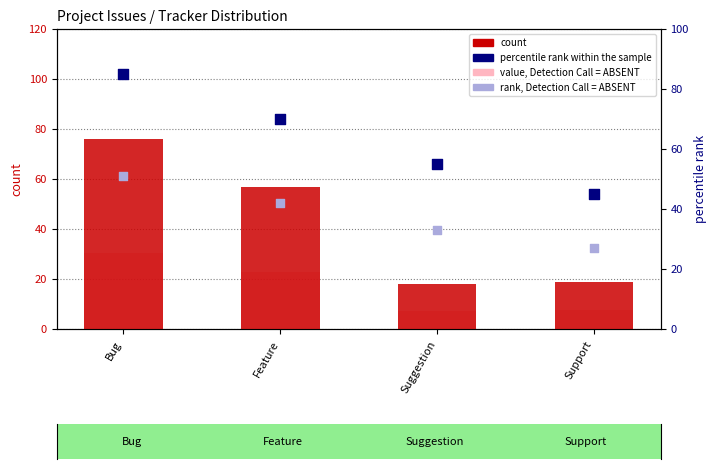

At which category is the sum across all series the highest?

Bug